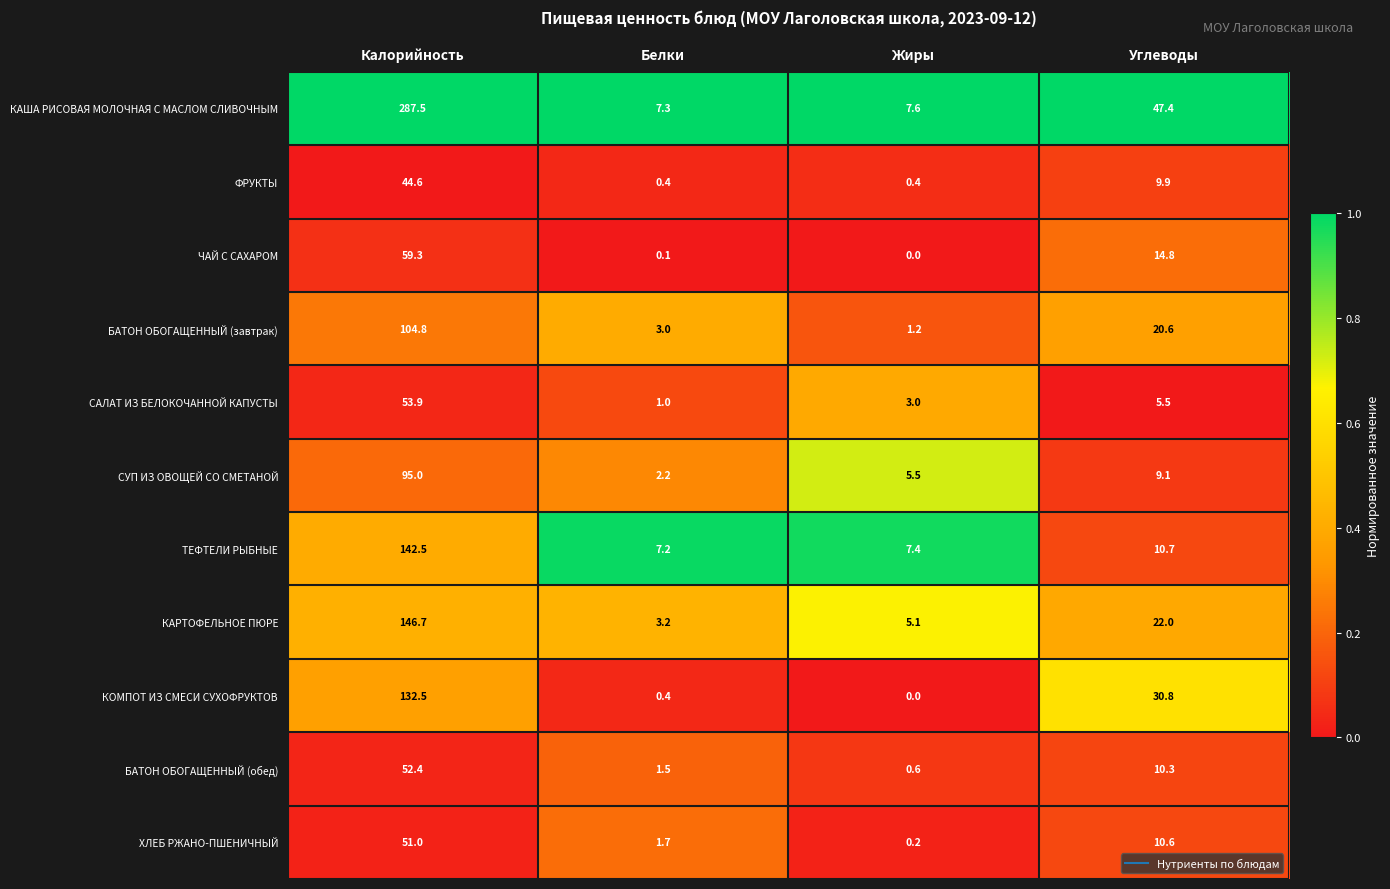

What is the sum of all БАТОН ОБОГАЩЕННЫЙ (завтрак) values?

129.6